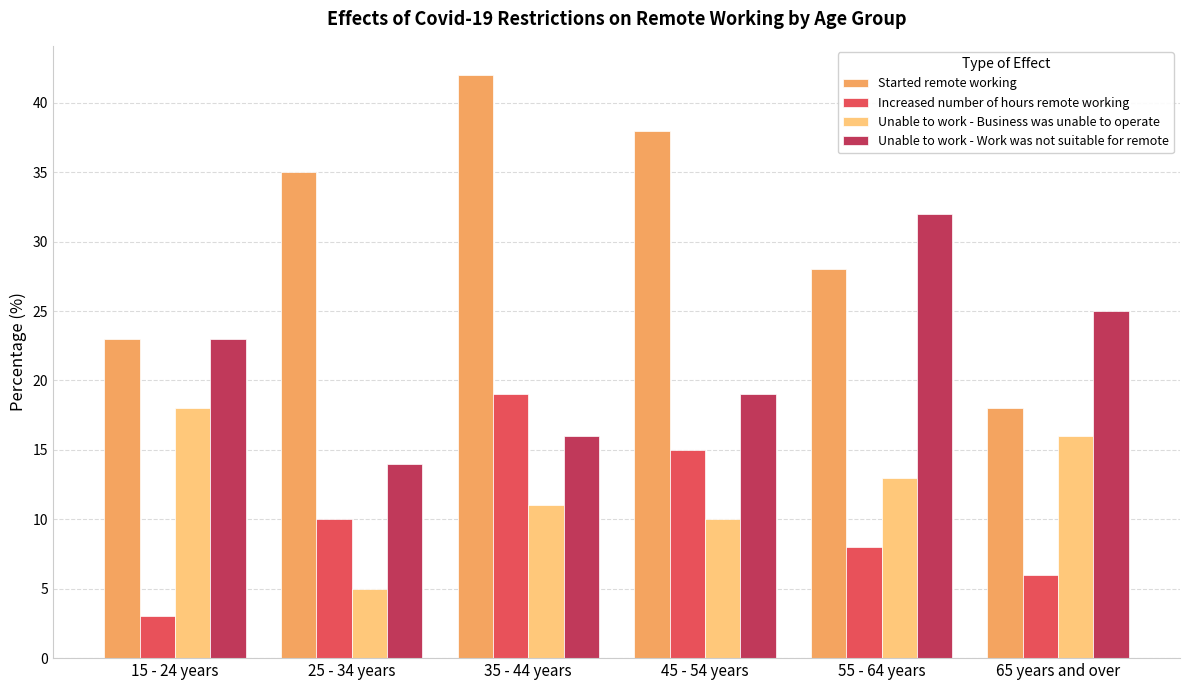

Is the value of Started remote working at 55 - 64 years greater than the value of Unable to work - Business was unable to operate at 35 - 44 years?

Yes